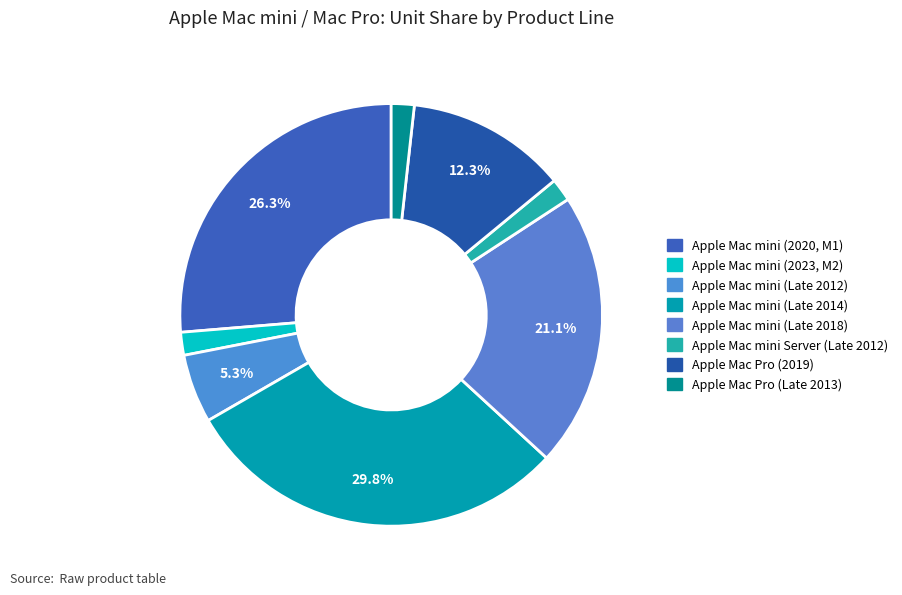

To the nearest percent, what is the difference between the largest and smallest slice percentages?

28%